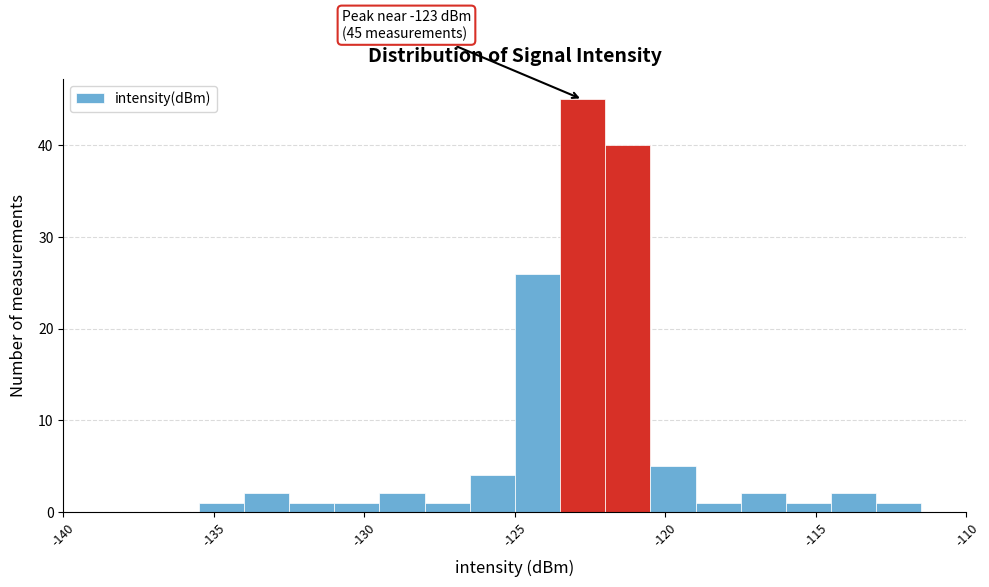

Around what value on the x-axis is the tallest bar? Give the approximate position of its centre, as read against the axis.

-122.5